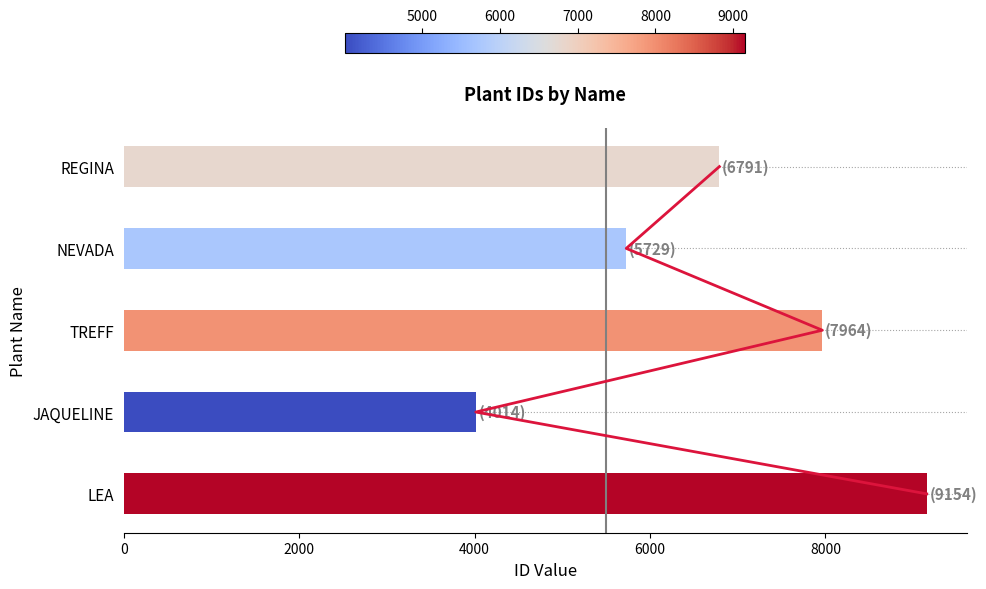

What is the sum of all values?

33652